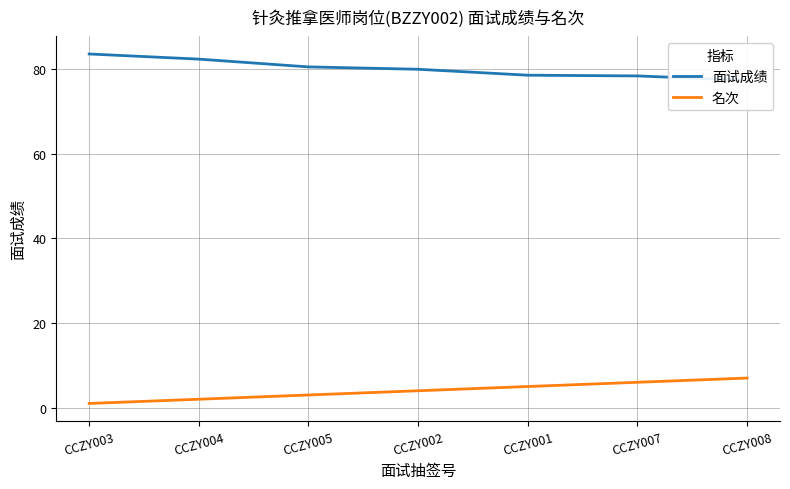

What is the greatest value displayed?

83.5